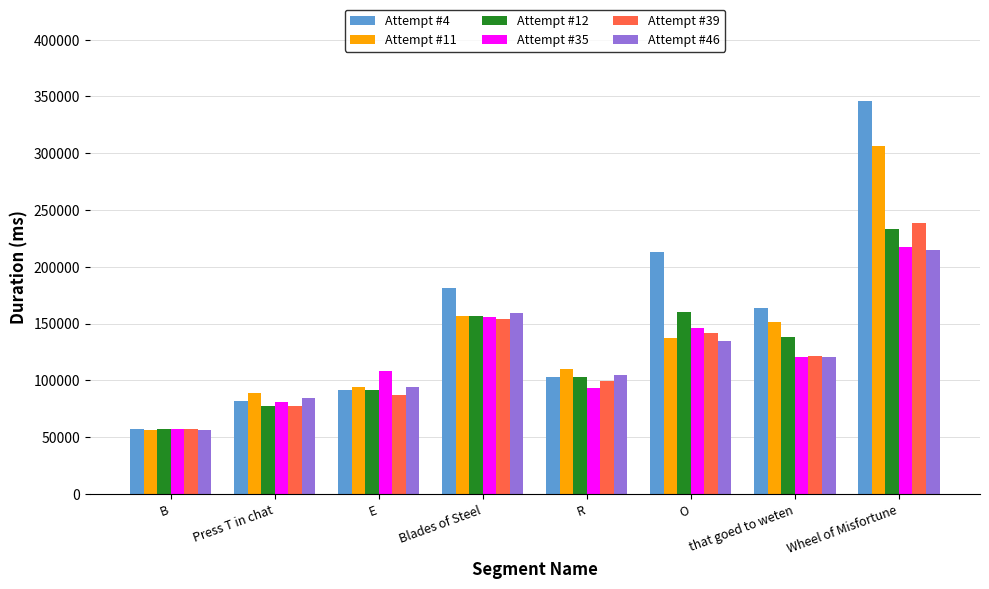

Is the value of Attempt #35 at that goed to weten greater than the value of Attempt #39 at B?

Yes